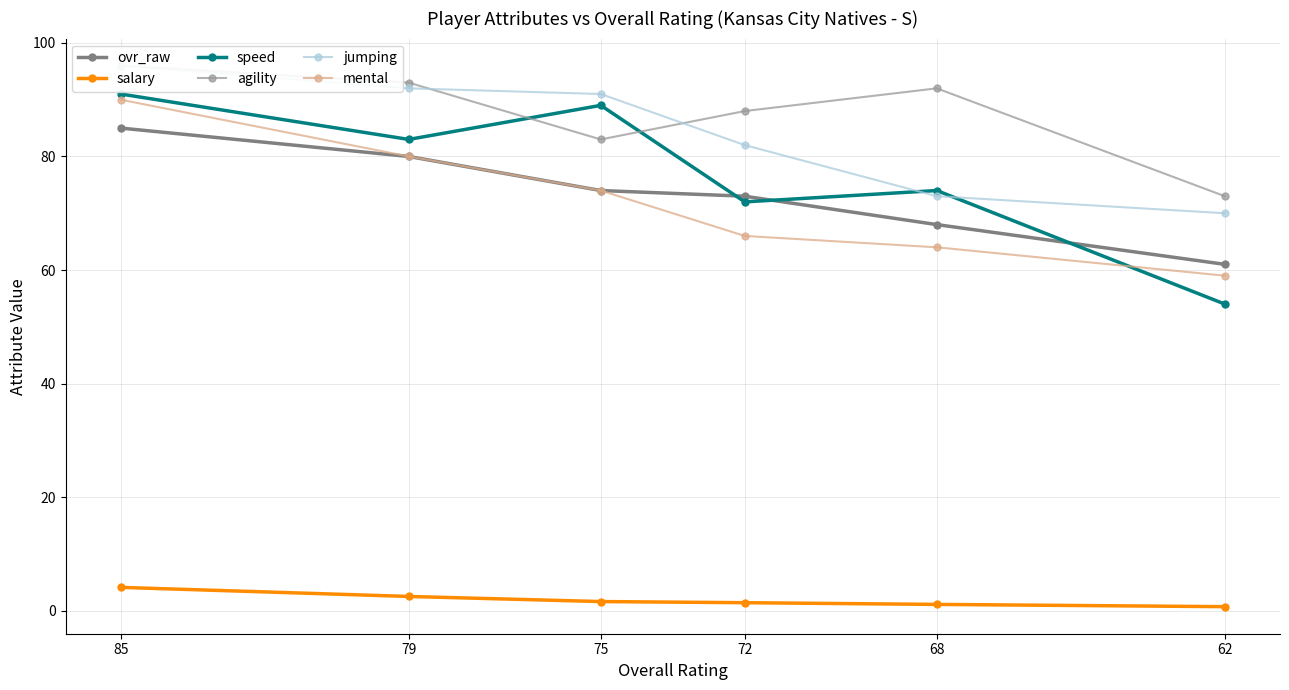

Which category has the lowest value in the ovr_raw series?

62